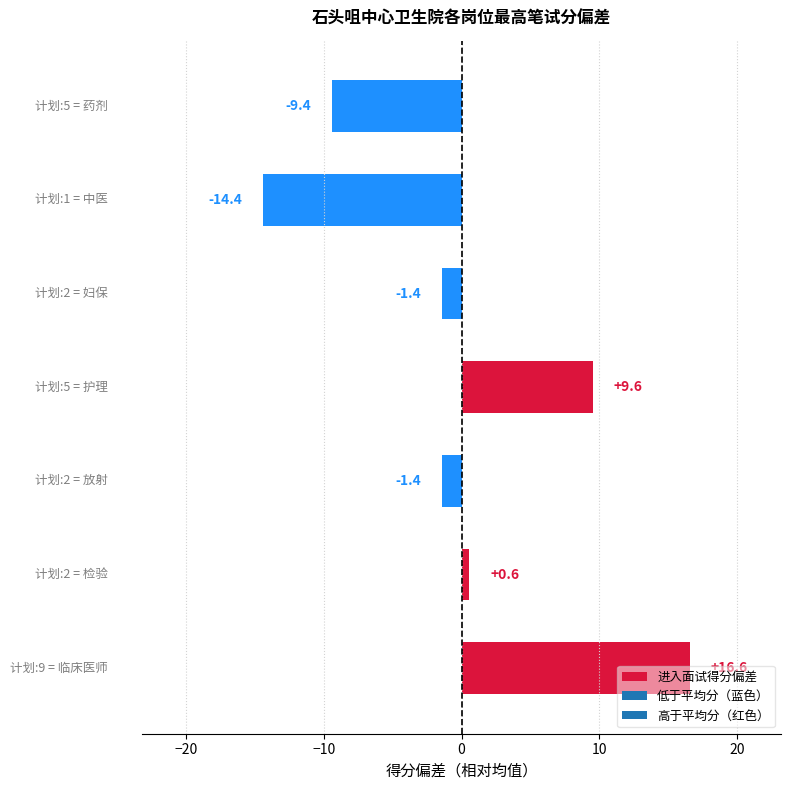

Rank the categories by value from lowest to highest.

中医, 药剂, 放射, 妇保, 检验, 护理, 临床医师